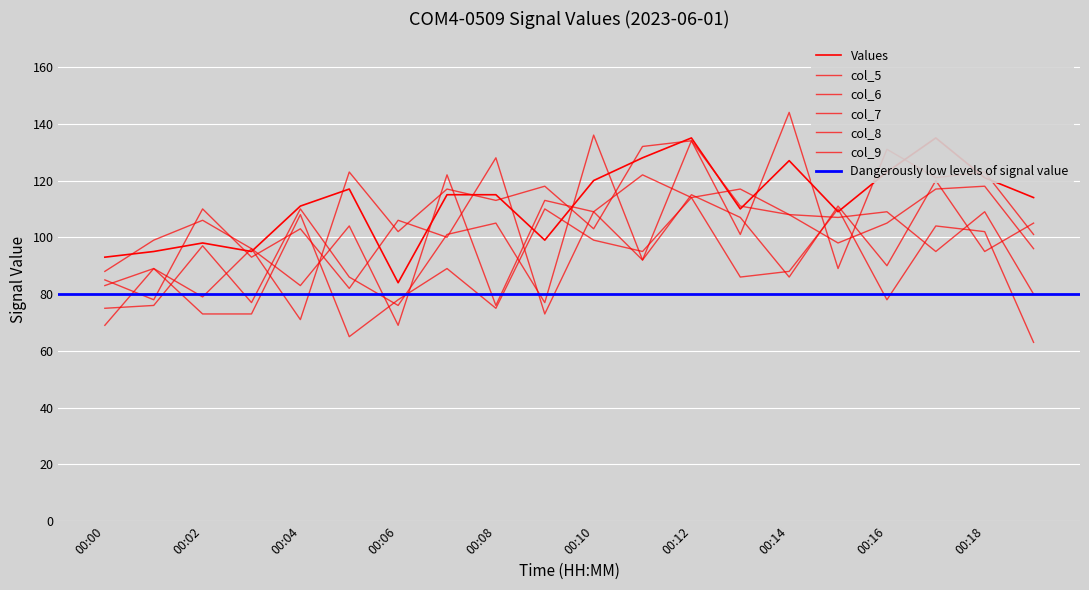

What is the sum of all col_4 values?

2244